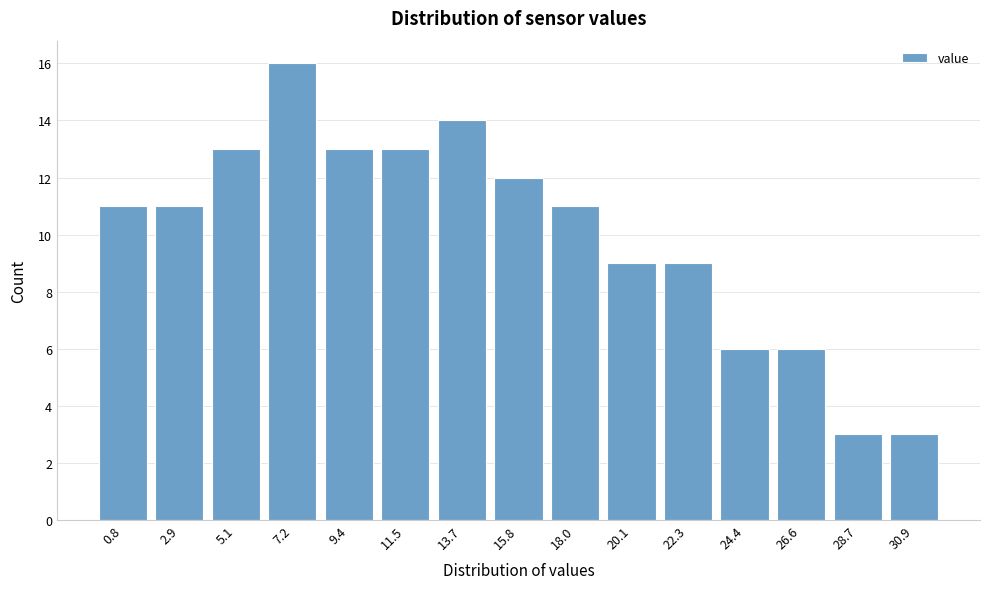

Reading left to right, what are all the values shown in this chart?

11	11	13	16	13	13	14	12	11	9	9	6	6	3	3